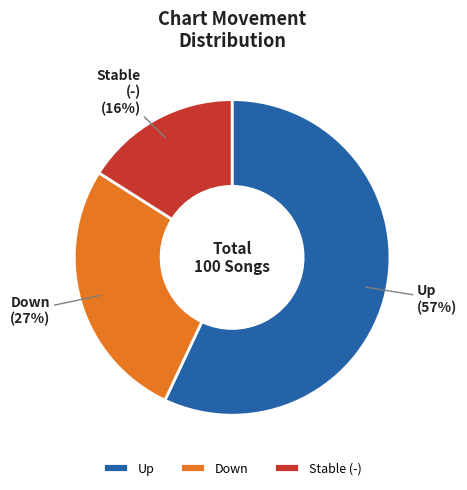

Which has a higher value, Down or Up?

Up